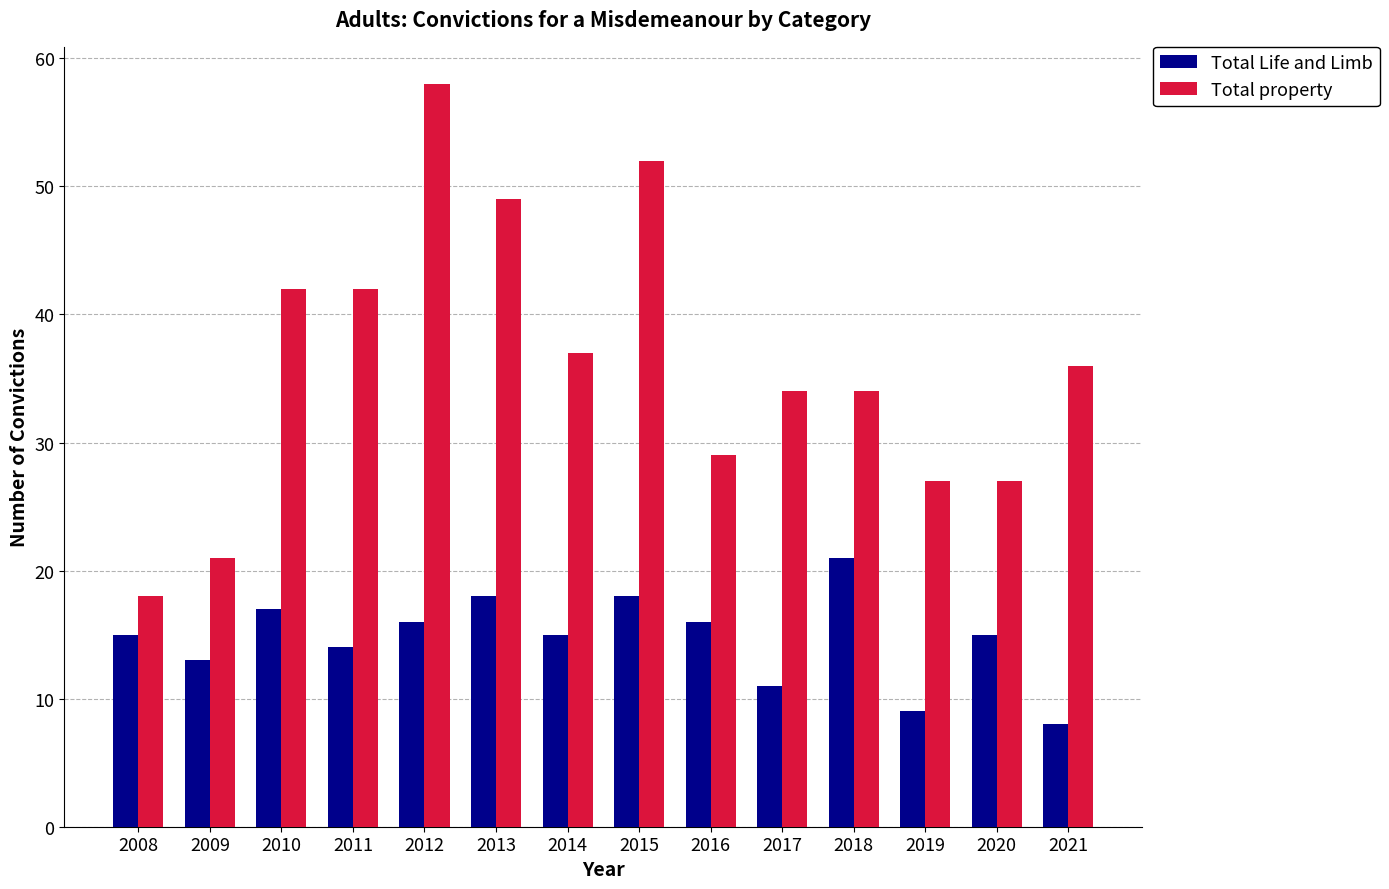

What is the difference between the highest and lowest values at 2015?

34